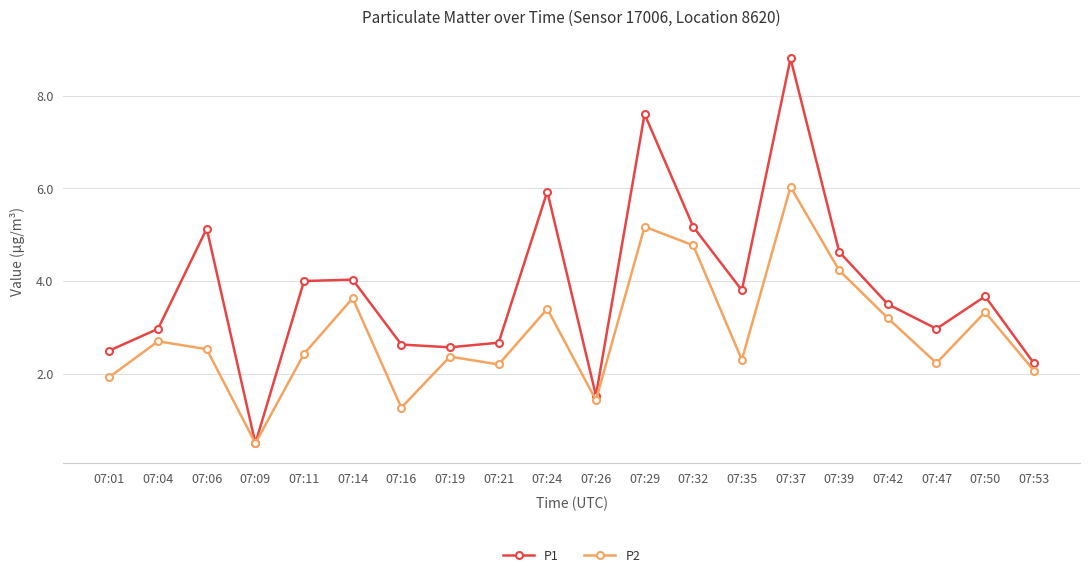

Between 07:09 and 07:37, which series saw the biggest shift?

P1